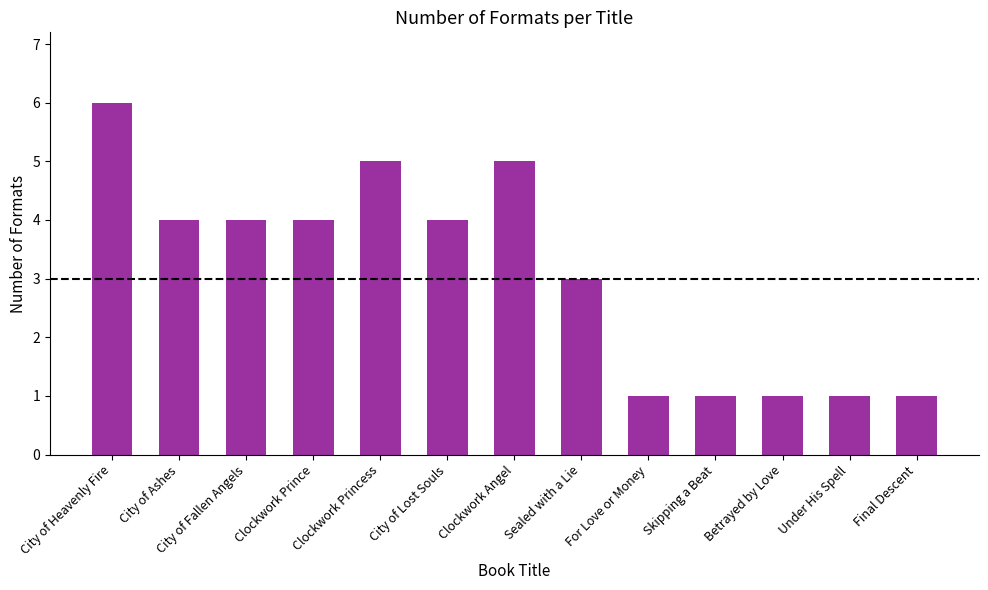

How many values are between 1 and 4?

10